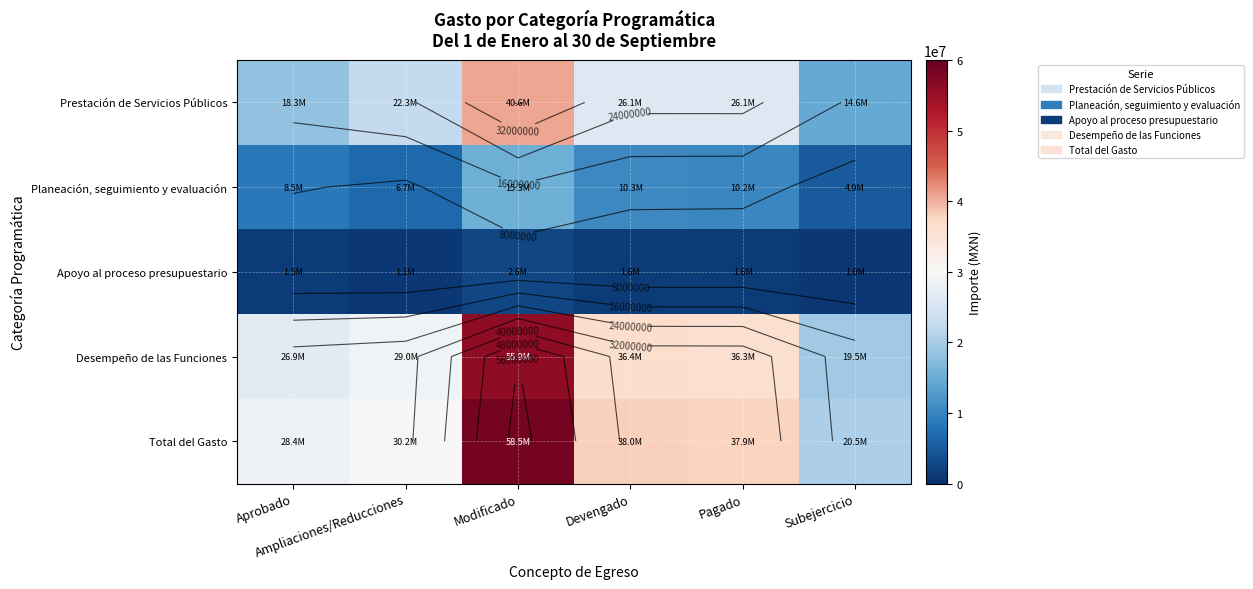

Which category has the highest value in the Desempeño de las Funciones series?

Modificado